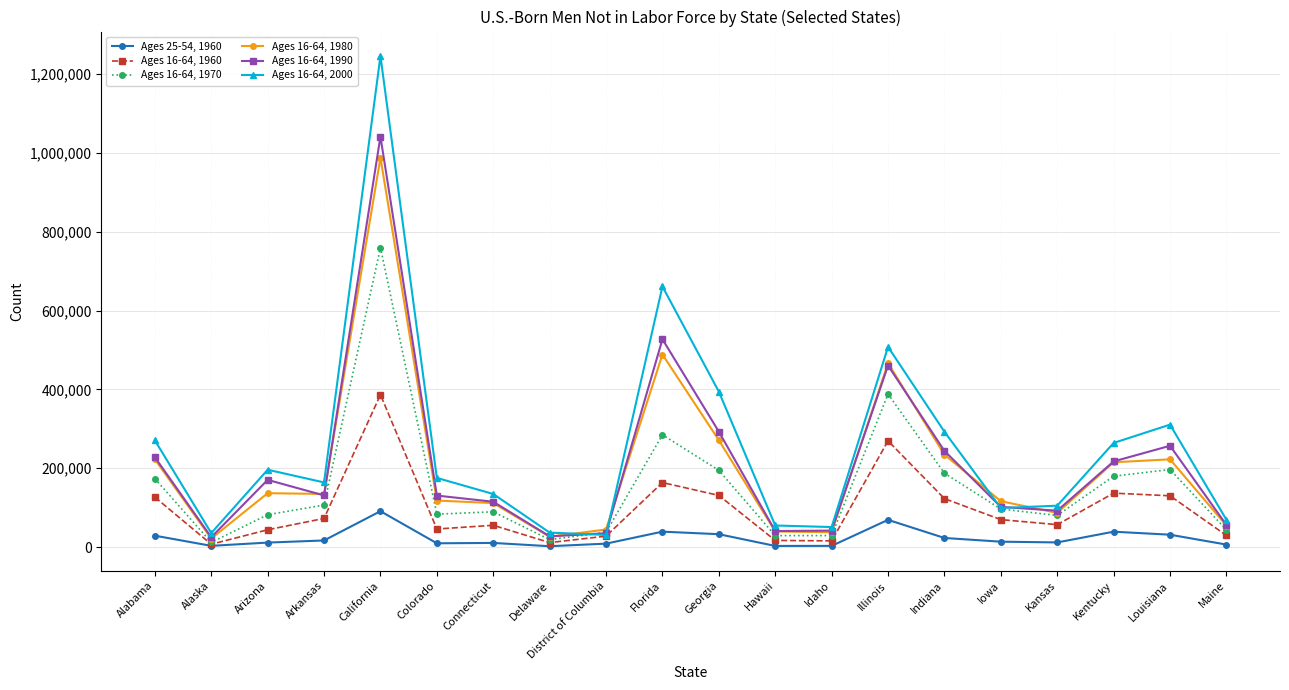

What is the label of the 5th point from the right?

Iowa